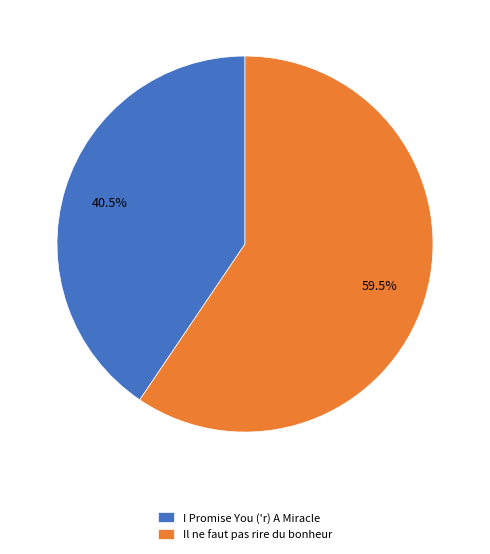

To the nearest percent, what is the average slice percentage?

50%